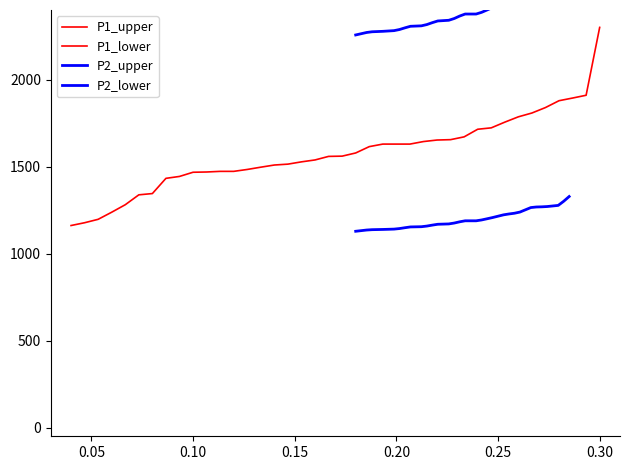

True or false: P1_upper and P1_lower intersect in this chart.

False